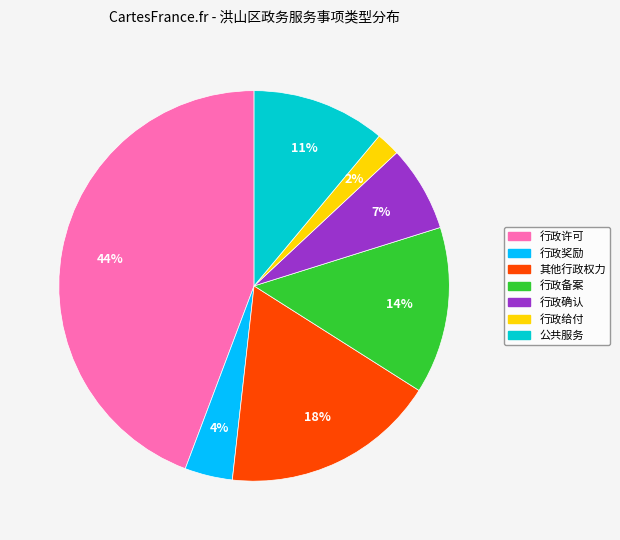

Between 行政许可 and 行政给付, which is larger?

行政许可